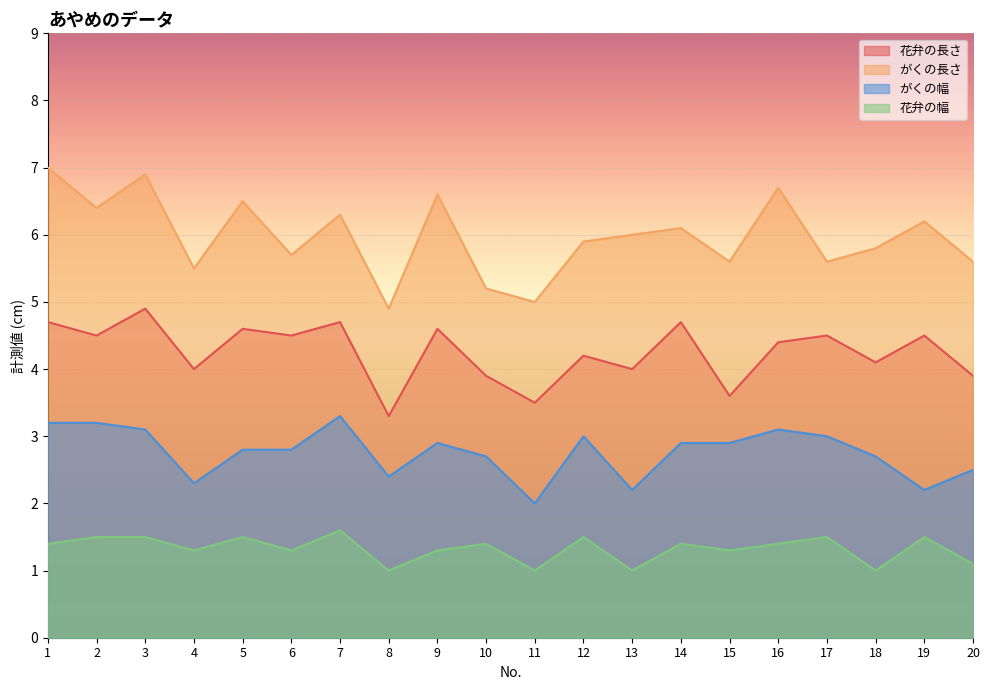

At which label is がくの長さ closest to 5?

11